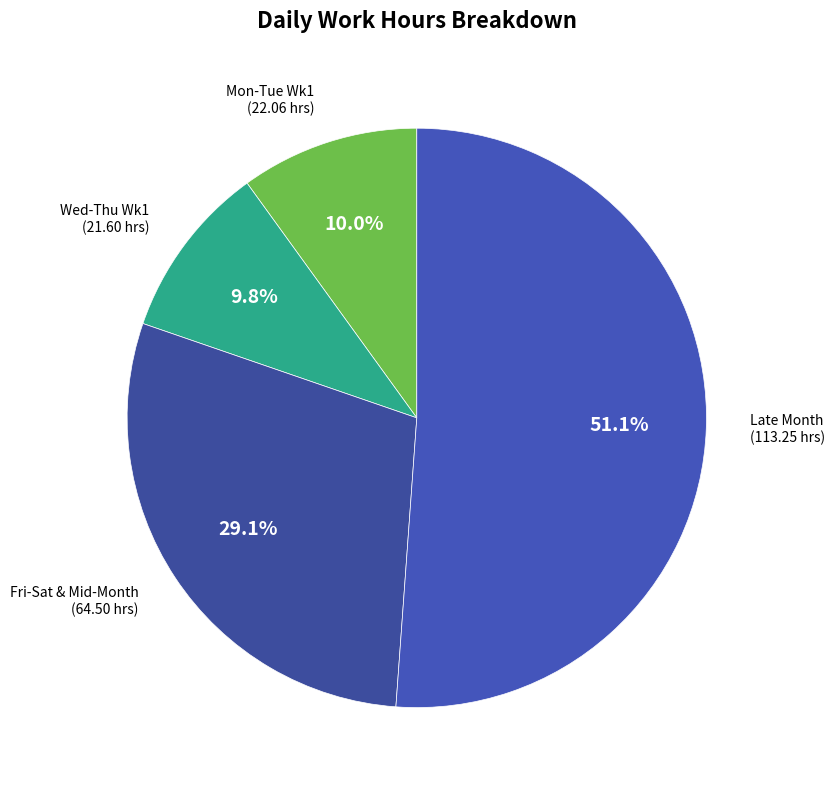

How many slices are in this pie chart?

4